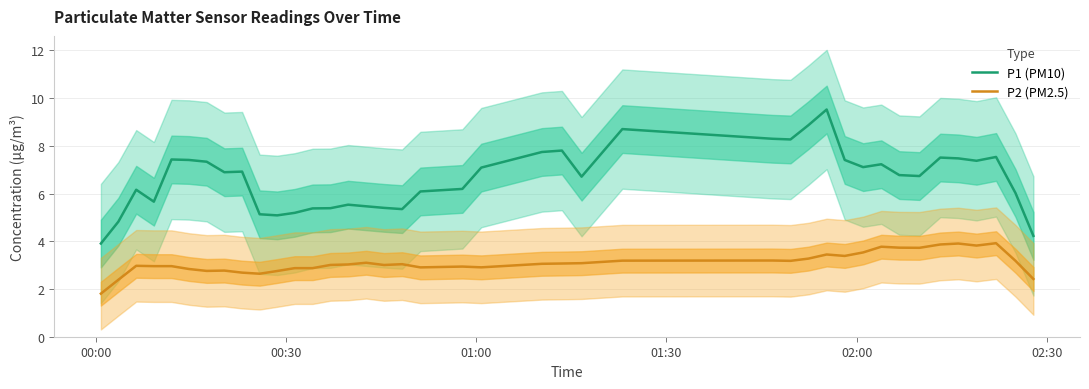

True or false: P2 (PM2.5) and P1 (PM10) intersect in this chart.

False